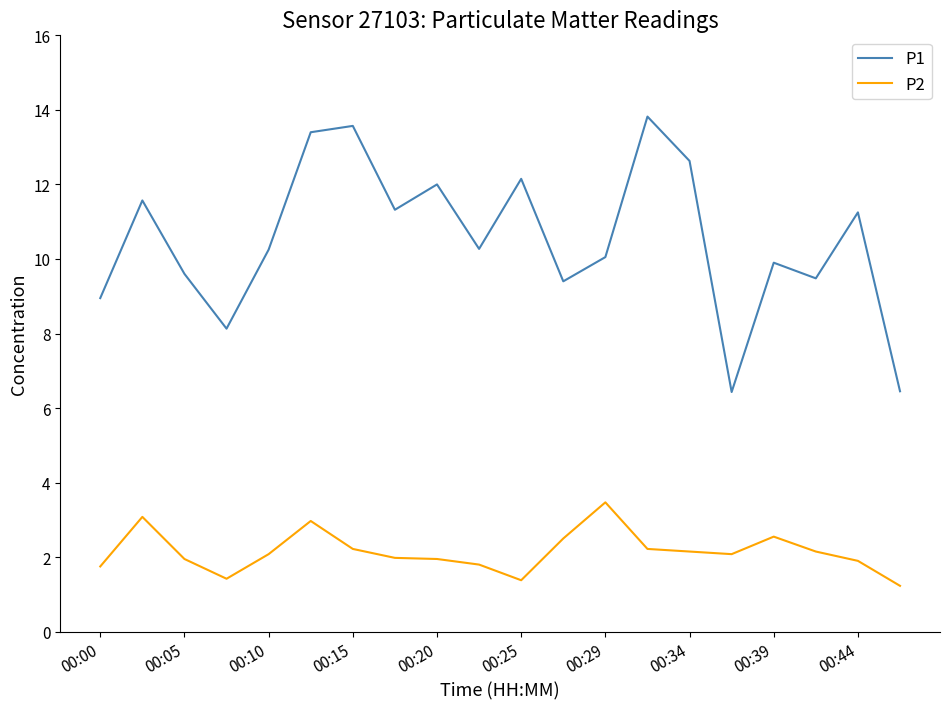

Rank the series by their average value, from highest to lowest.

P1, P2